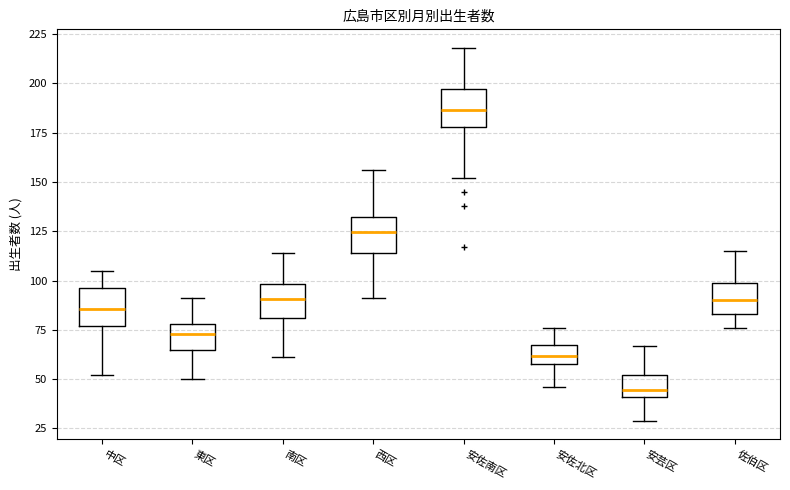

Where is the lower edge of the box for 安佐北区 on the y-axis? The values are not printed on the chart, so give them approximately, as read against the axis.

60